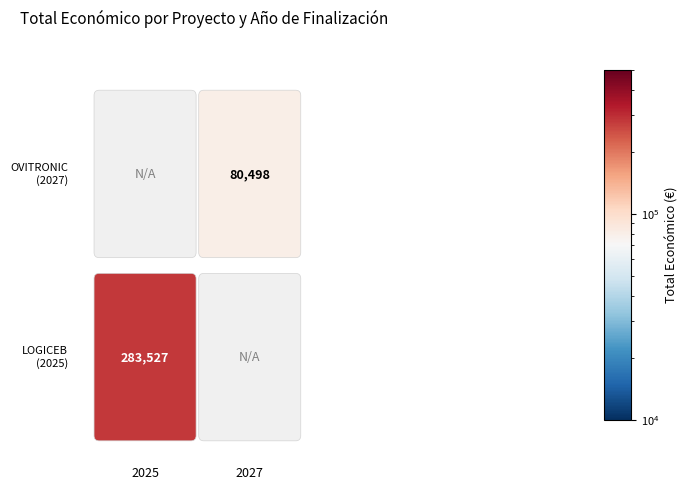

What is the highest value of the Grupo Operativo OVITRONIC series?

80498